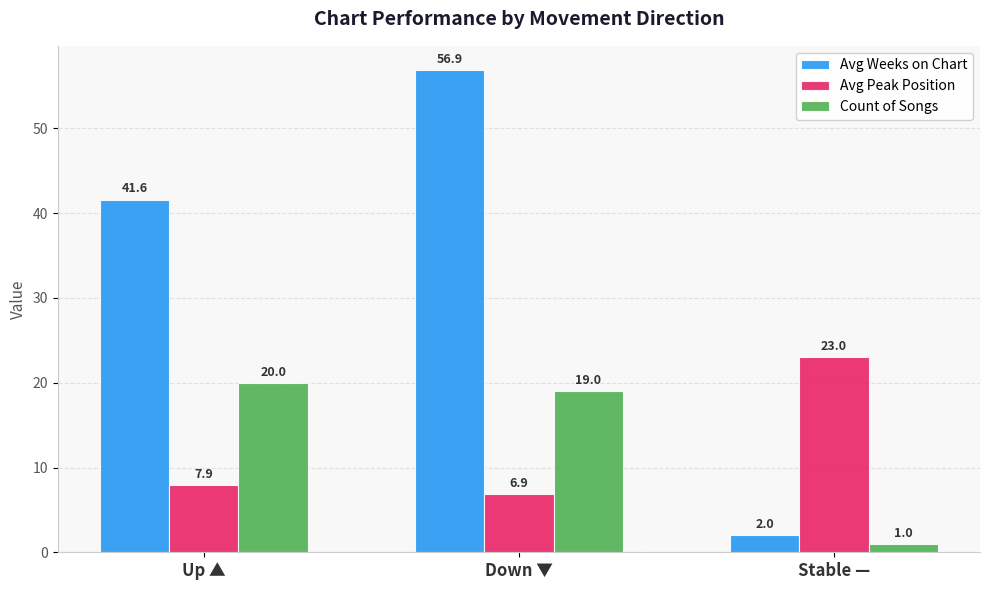

At which category is the sum across all series the highest?

Down ▼